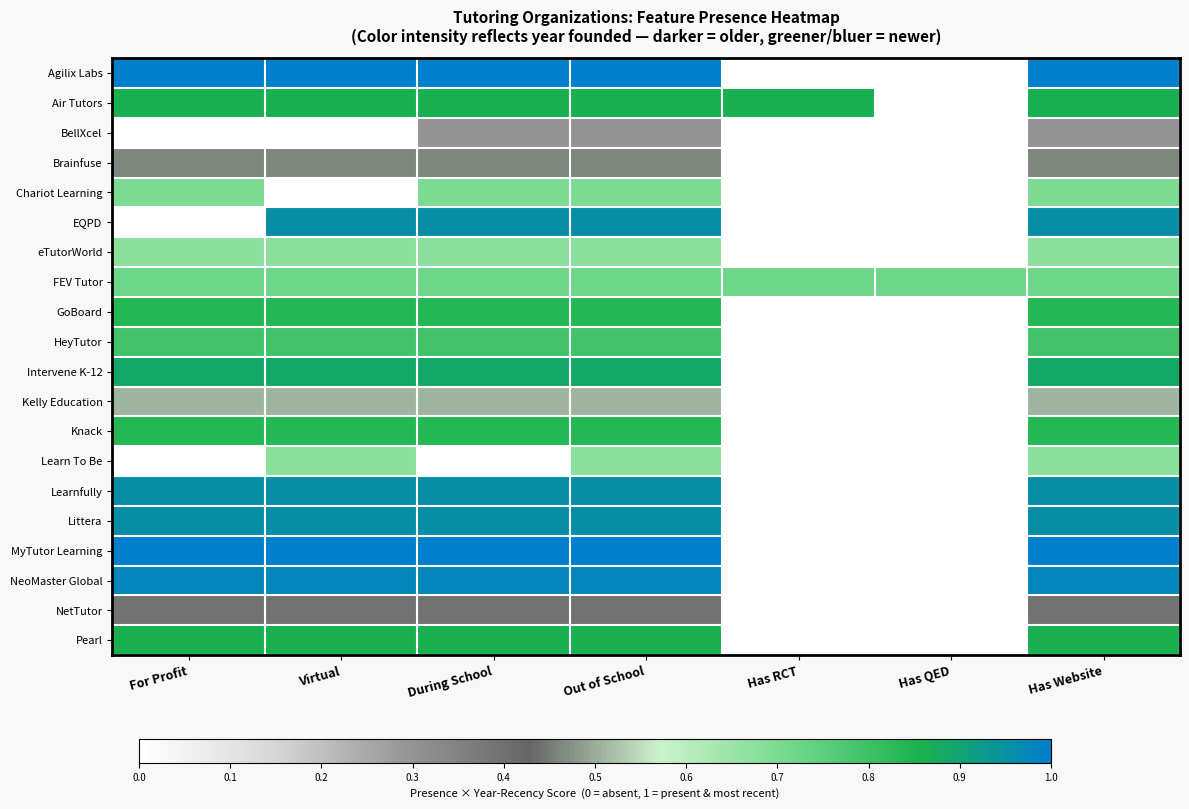

Which series changed the most between Out of School and Has RCT?

Agilix Labs